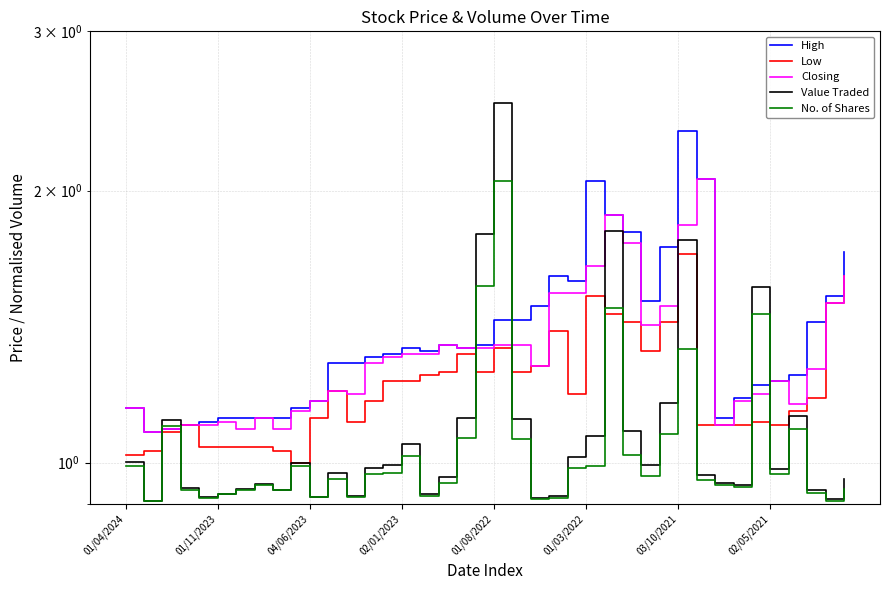

List the labels in order of Value Traded value, largest first.

20, 26, 19, 30, 34, 29, 36, 18, 21, 04/06/2023, 27, 25, 15, 24, 01/04/2024, 9, 28, 14, 13, 35, 11, 31, 17, 39, 32, 02/05/2021, 33, 02/01/2023, 03/10/2021, 8, 37, 16, 01/03/2022, 23, 12, 10, 01/08/2022, 22, 38, 01/11/2023